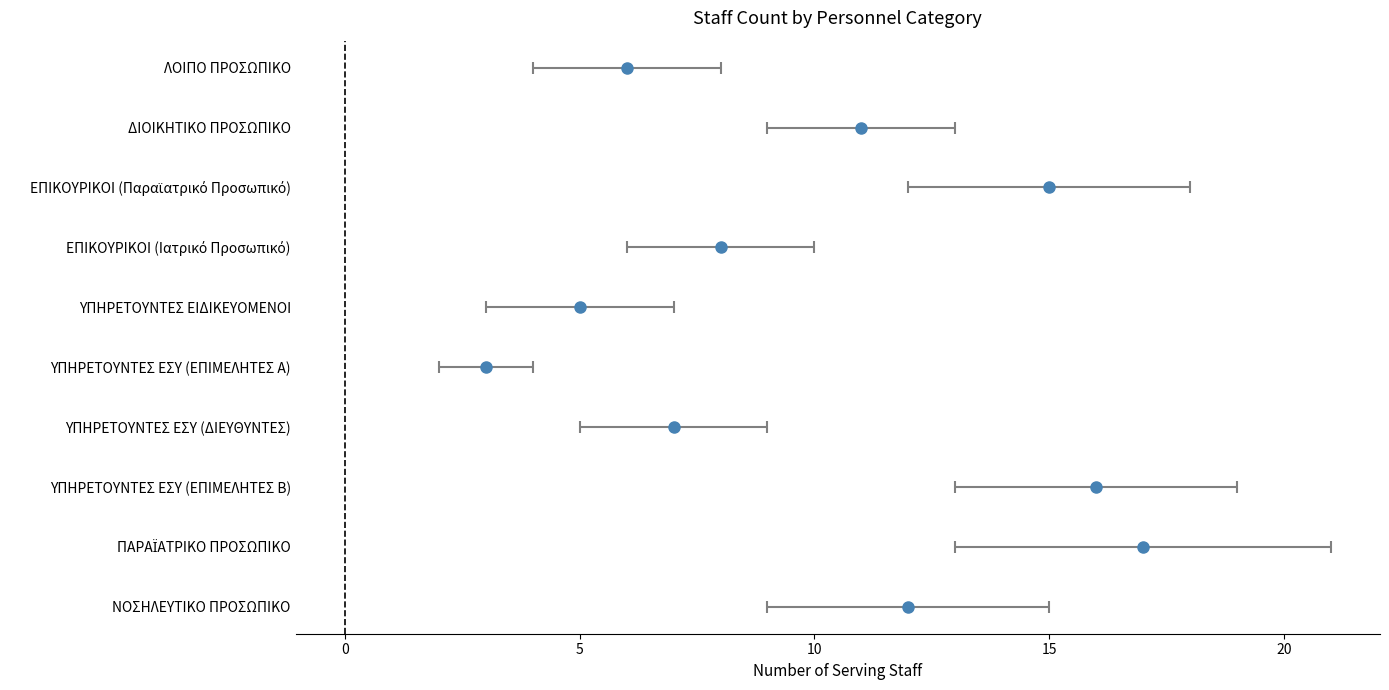

What is the difference between the second highest and second lowest values in the Αριθμός Υπηρετούντων series?

11